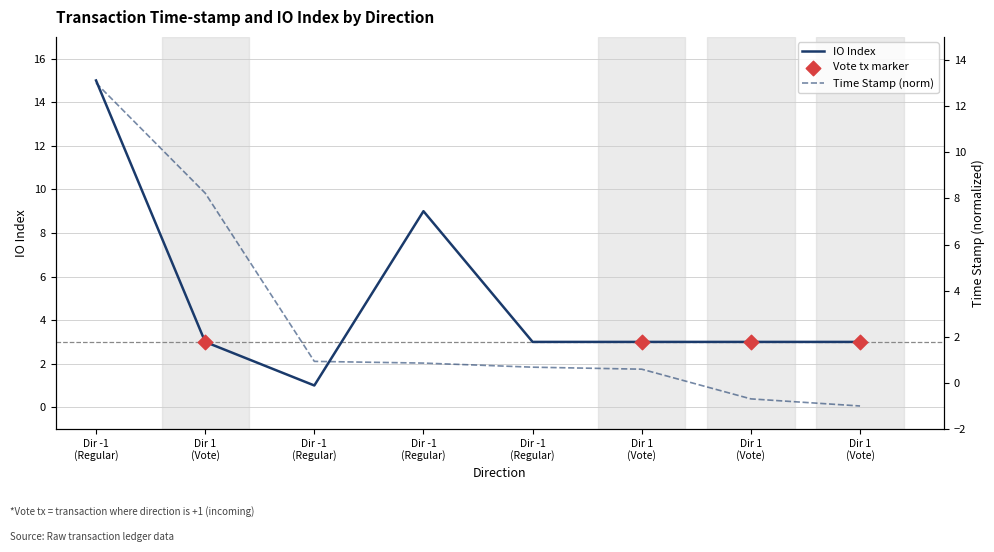

Is the value of io_index at 1 greater than the value of time_stamp at 1?

No